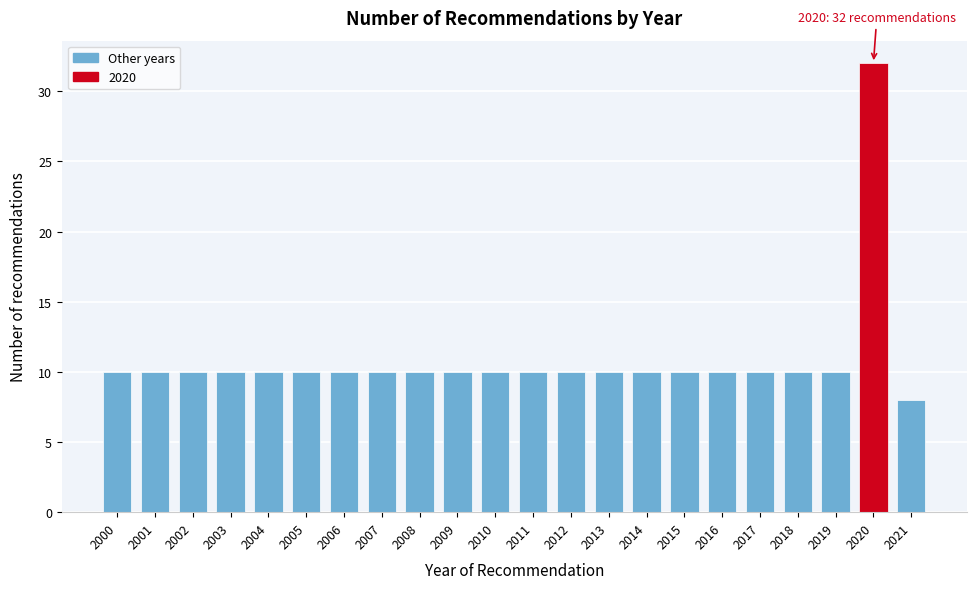

Reading right to left, transcribe all the data shown in this chart.

8	32	10	10	10	10	10	10	10	10	10	10	10	10	10	10	10	10	10	10	10	10